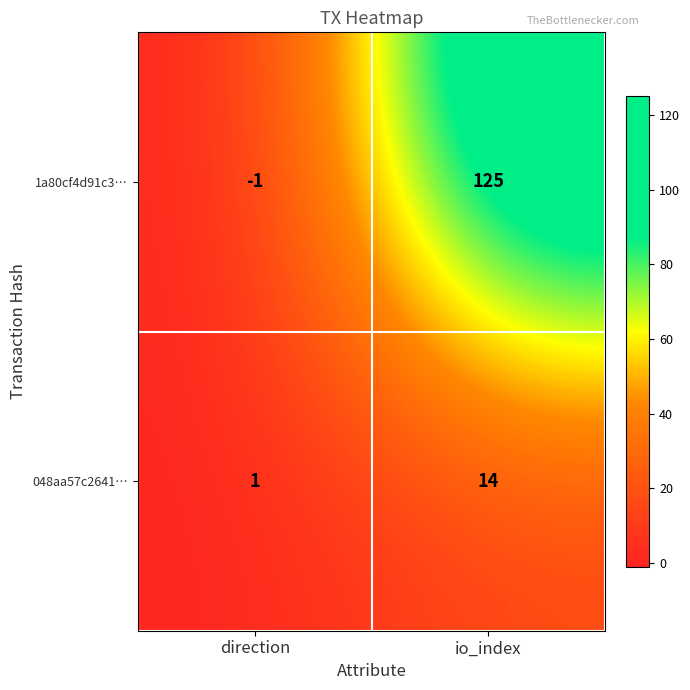

Rank the series by their average value, from lowest to highest.

048aa57c2641…, 1a80cf4d91c3…